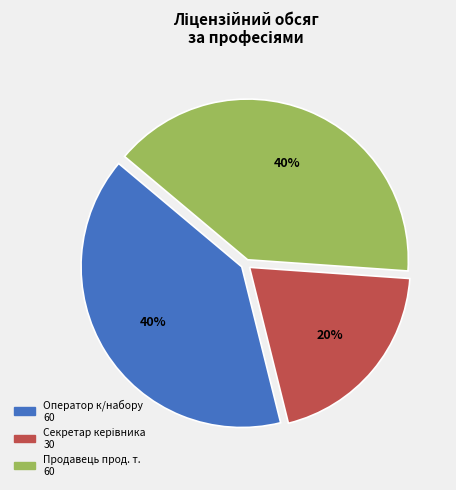

Is there any slice that represents more than half of the pie?

No